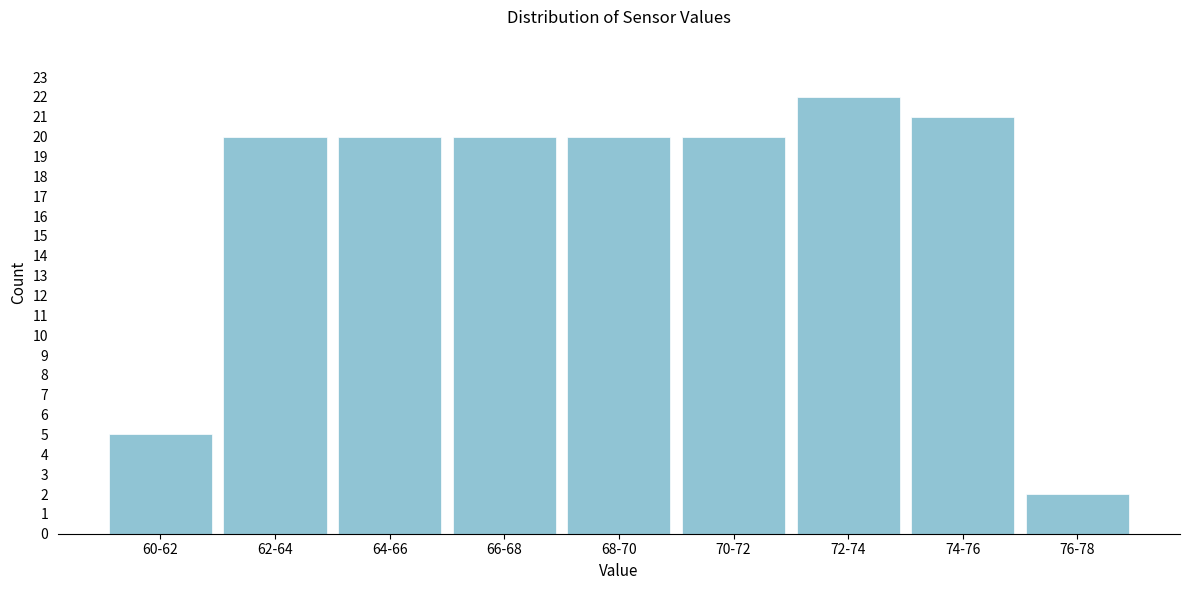

Reading left to right, what are all the values shown in this chart?

5	20	20	20	20	20	22	21	2